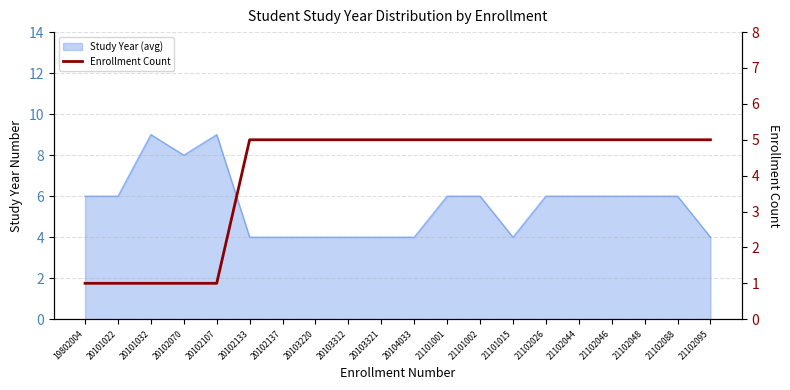

What is the ratio of the value at 21102044 to the value at 21101001?

1.0